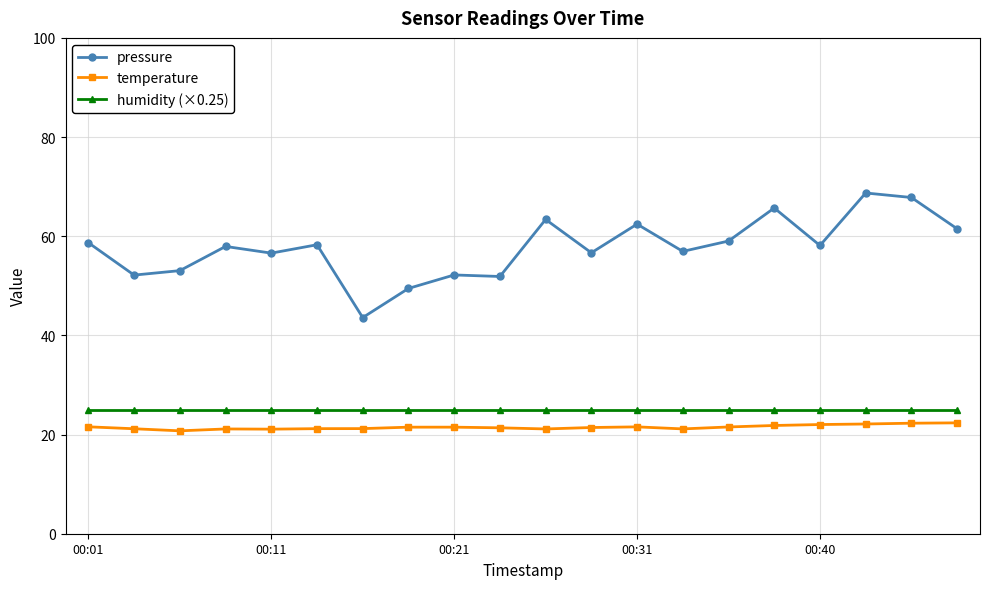

Does the chart display data point markers on the line(s)?

Yes